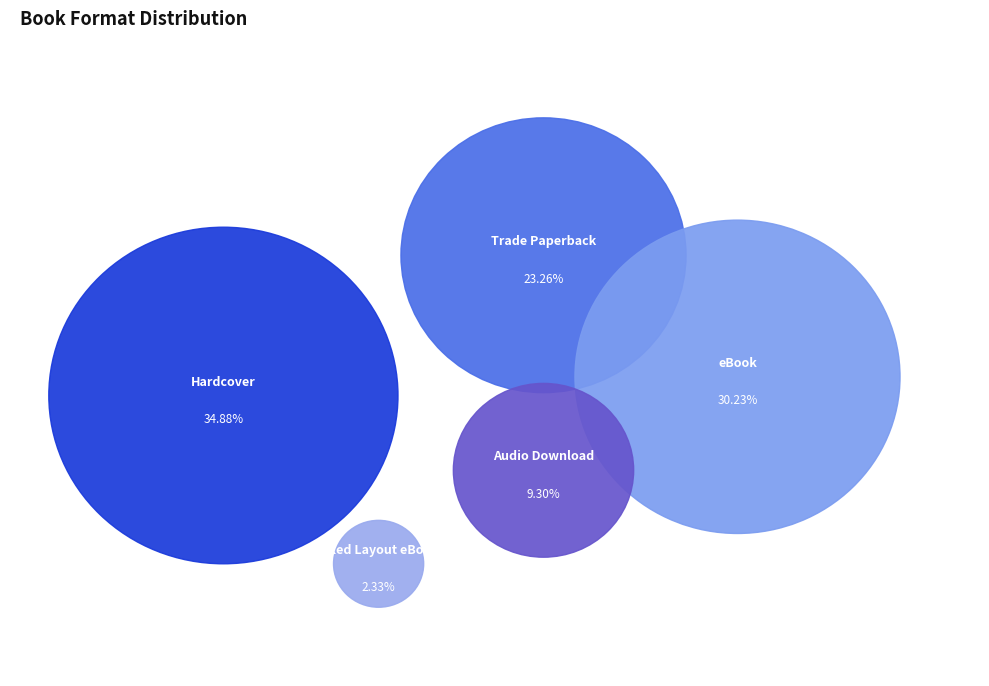

What is the largest slice in the pie chart?

Hardcover